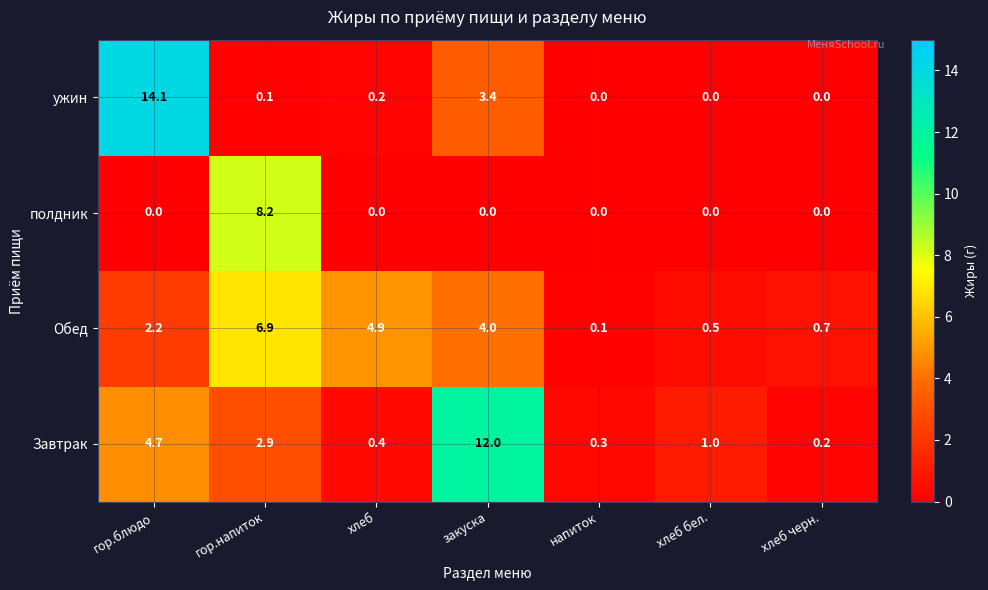

The Обед series shows 4.7 at гор.напиток. True or false?

False